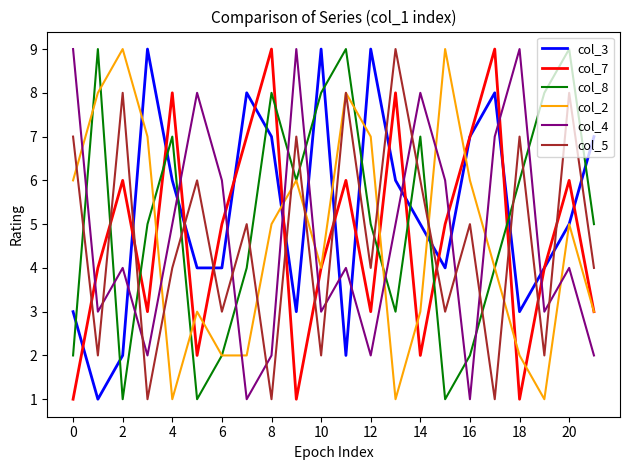

What is the maximum value shown in the chart?

9